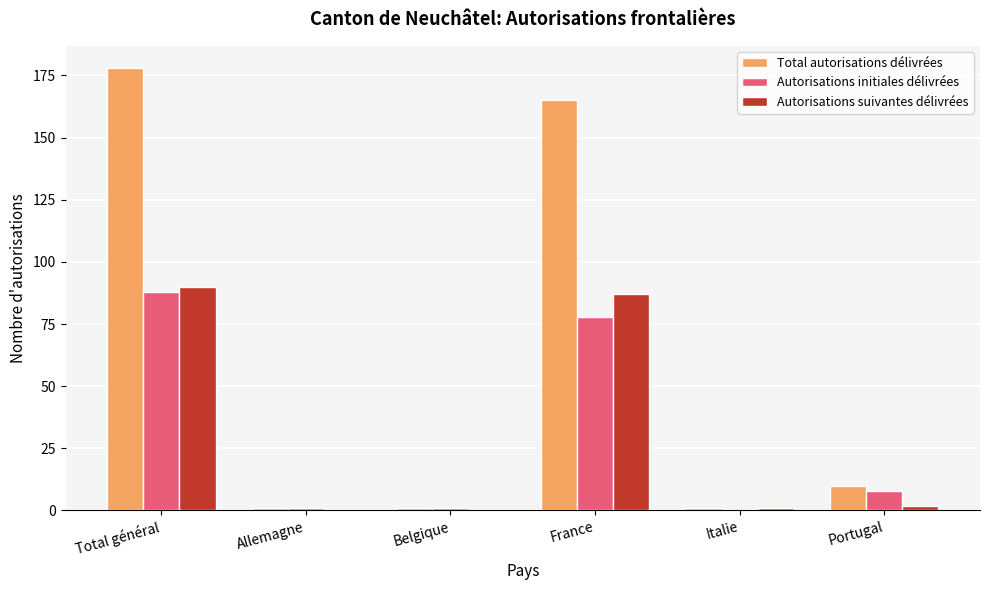

Read the Total autorisations délivrées value at France.

165